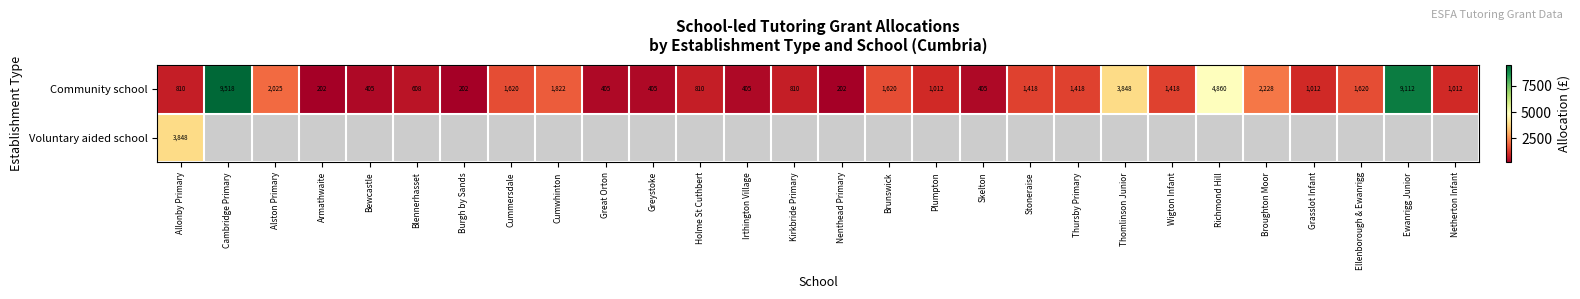

What is the sum of all Community school values?

51232